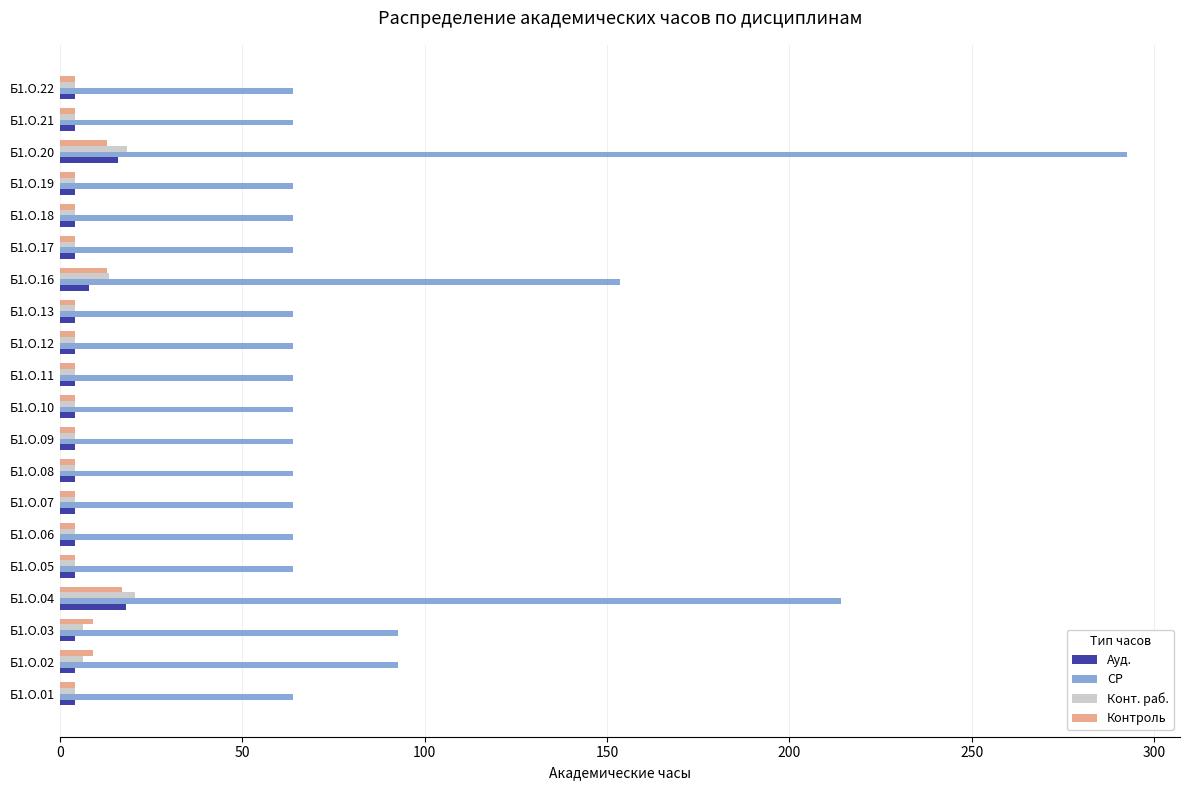

Which category has the highest value across all series?

Б1.О.20